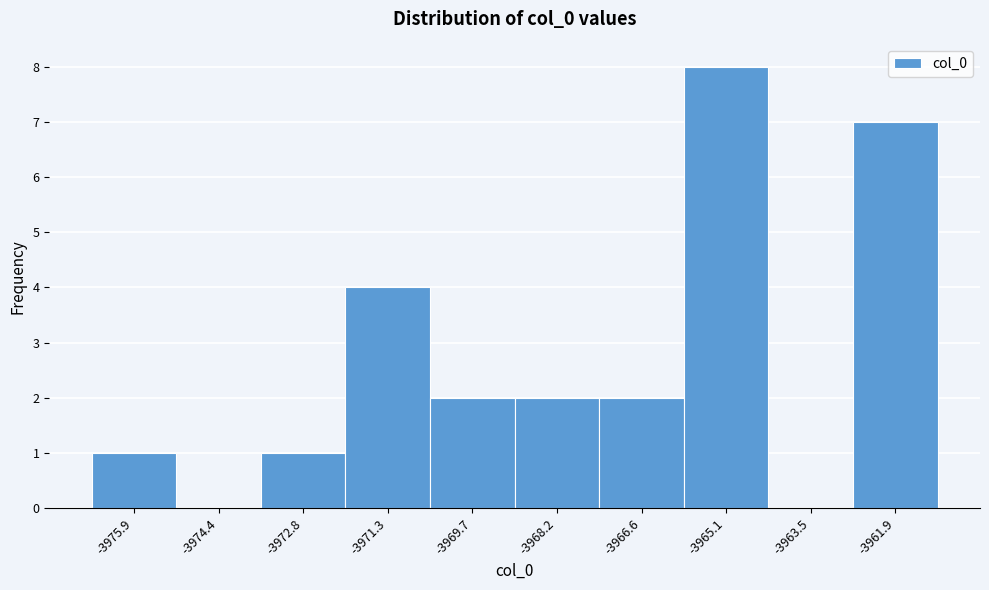

Reading left to right, list every bar in this chart as the range it spans on the x-axis followed by its height. Neither the bar edges nor the heights are printed on the chart, so give them approximately, as read against the axes.

-3976.6 to -3975.2: 1
-3975.2 to -3973.6: 0
-3973.6 to -3972.0: 1
-3972.0 to -3970.4: 4
-3970.4 to -3969.0: 2
-3969.0 to -3967.4: 2
-3967.4 to -3965.8: 2
-3965.8 to -3964.2: 8
-3964.2 to -3962.8: 0
-3962.8 to -3961.2: 7